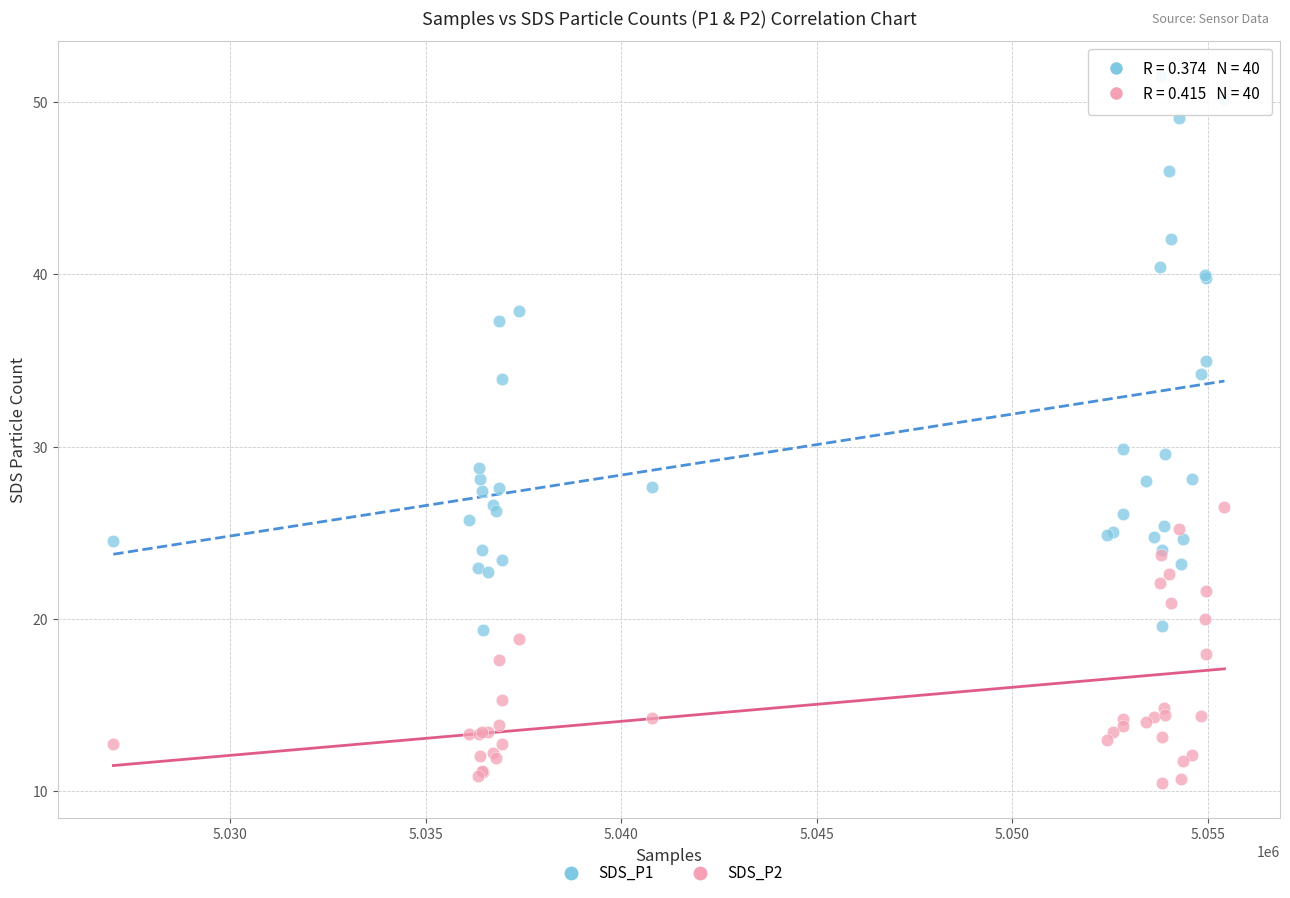

What are all the series names shown in the legend?

SDS_P1, SDS_P2